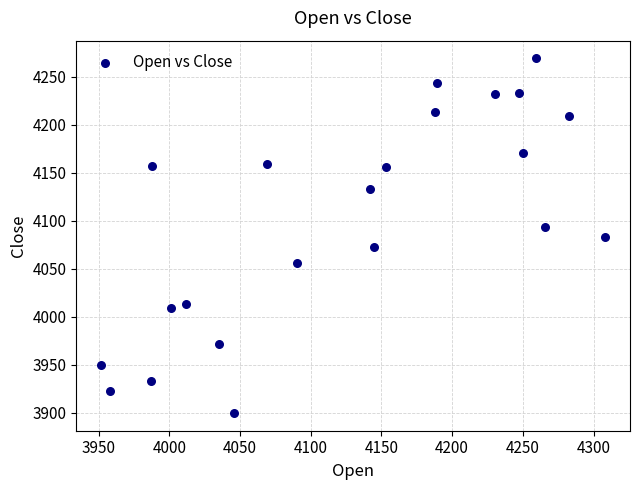

What is the range of Y values (max minus min)?

369